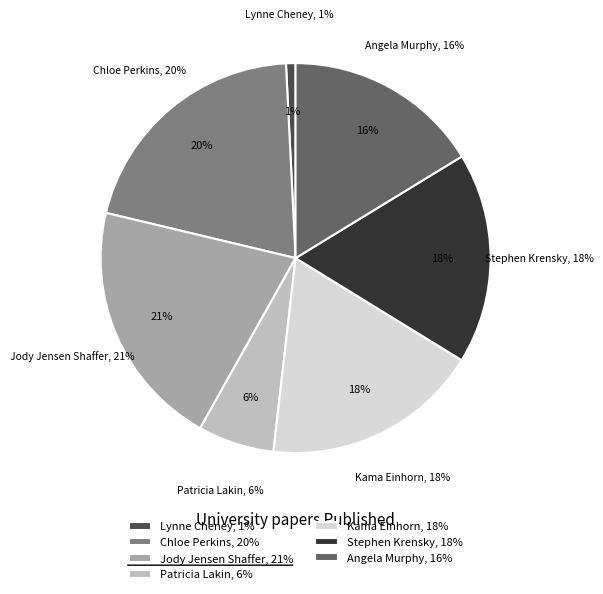

Does Chloe Perkins (521222710) account for over 50% of the chart?

No